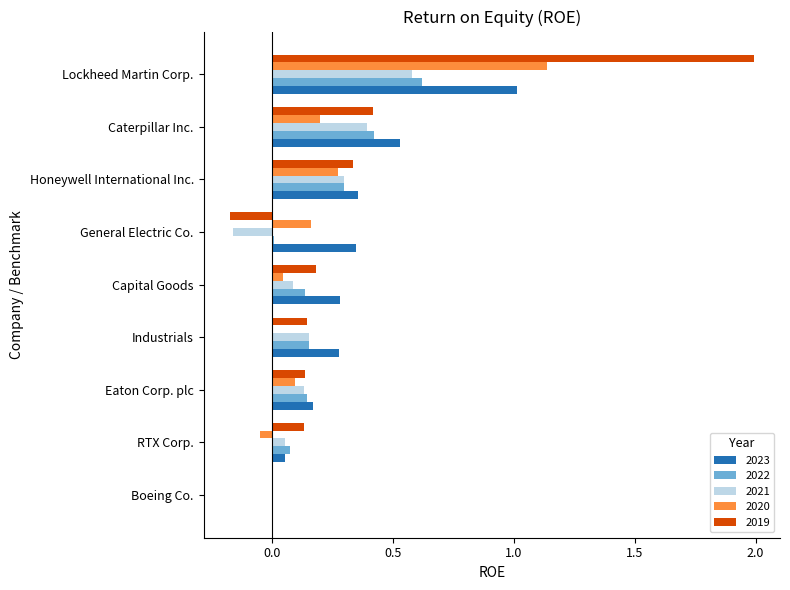

True or false: 2021 has a value of 0.4 at Caterpillar Inc..

True